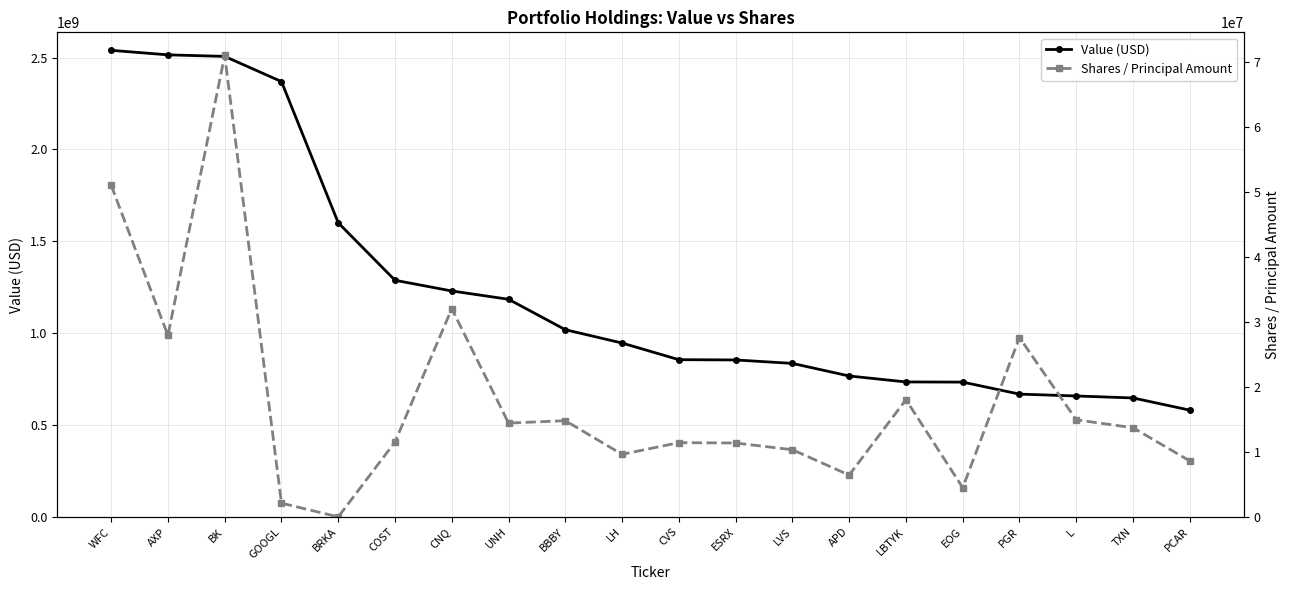

Reading left to right, list all the values displayed in this chart.

Value (USD): 2539728000	2515112000	2506716000	2369629000	1601094000	1288267000	1229946000	1184782000	1019170000	946553000	856043000	854564000	835719000	767287000	734869000	733946000	668612000	658448000	647676000	581368000
Shares / Principal Amount: 51060078	27936377	71031905	2126162	8546	11535342	32054891	14450329	14813515	9638047	11435259	11380532	10345613	6445624	18051307	4511420	27605771	14947736	13733592	8620521